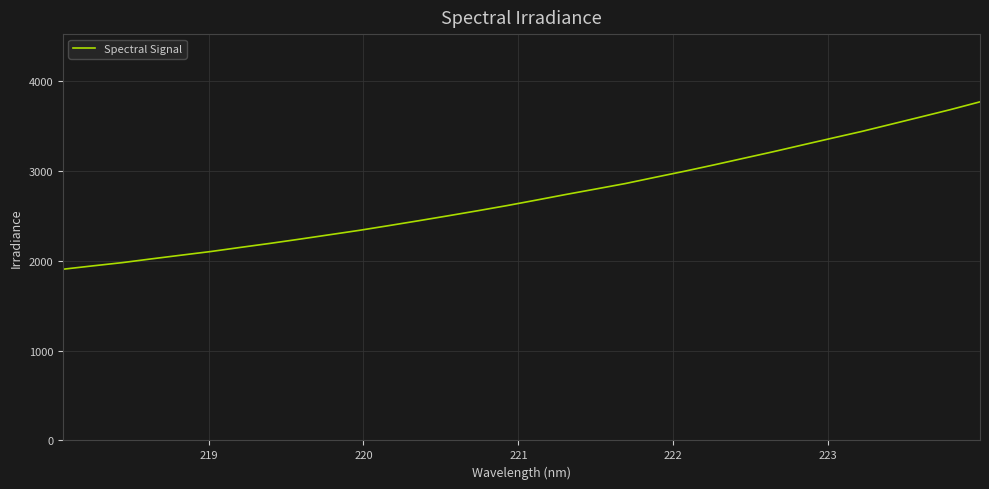

Does the chart display data point markers on the line(s)?

No